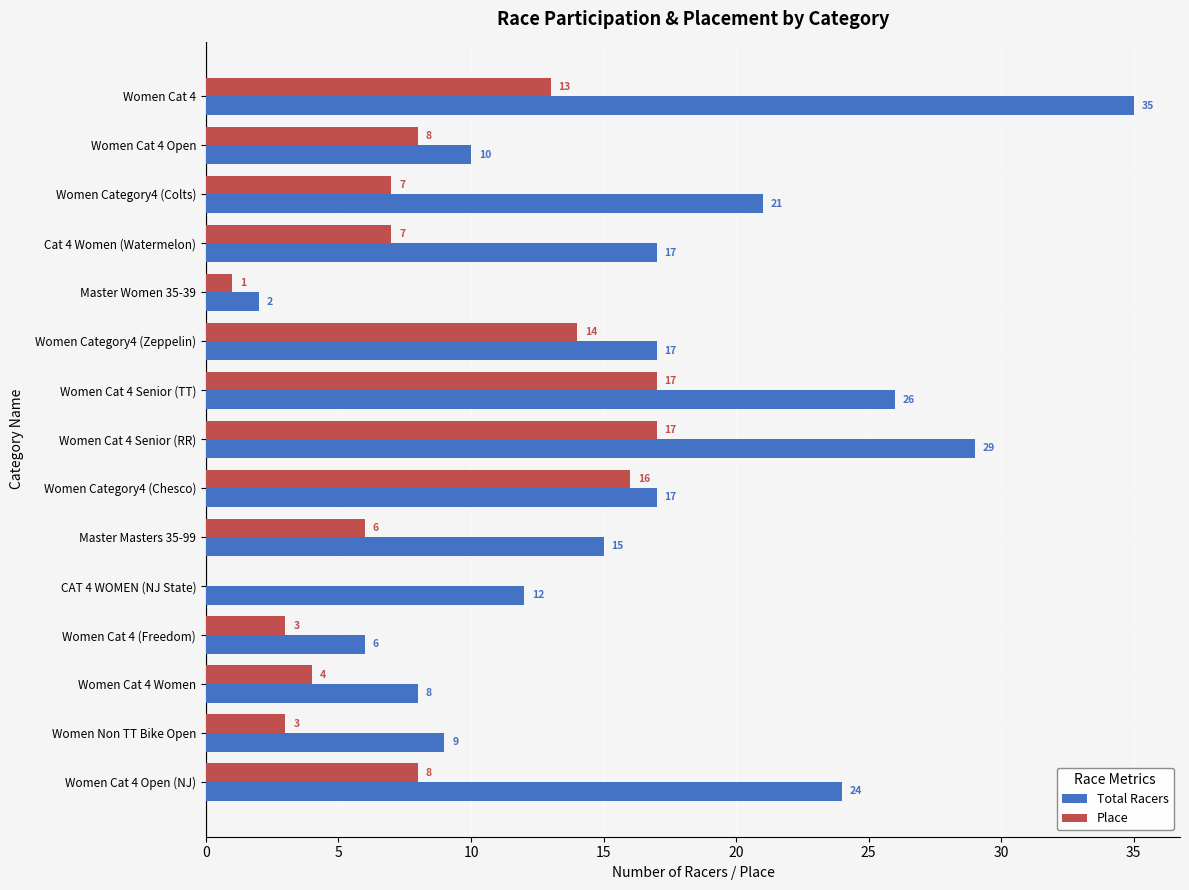

How many categories are shown in the chart?

15